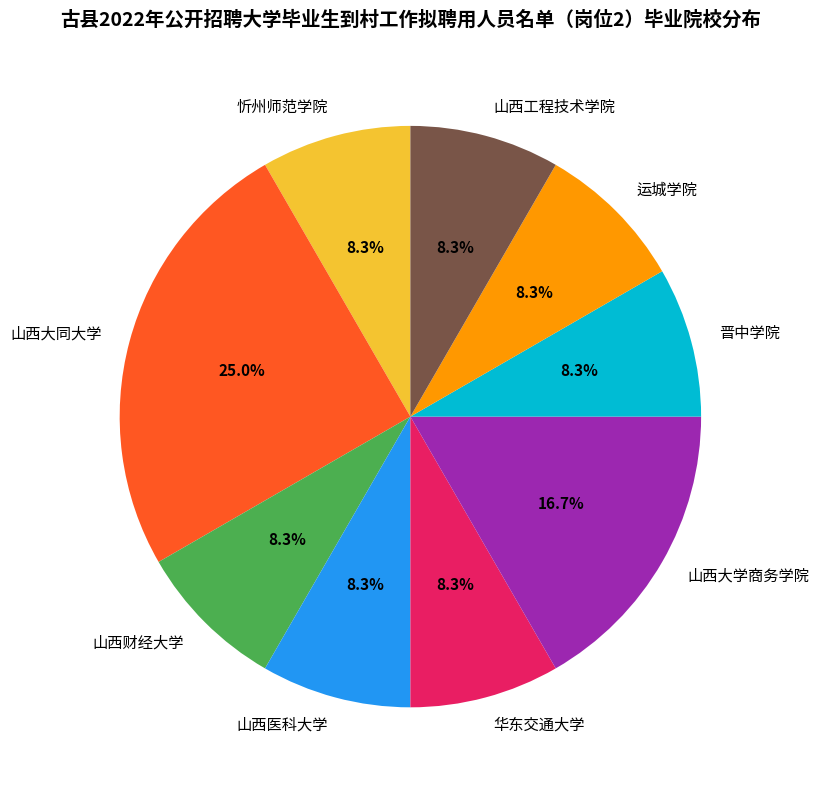

To the nearest percent, what percentage of the pie is 山西工程技术学院?

8%